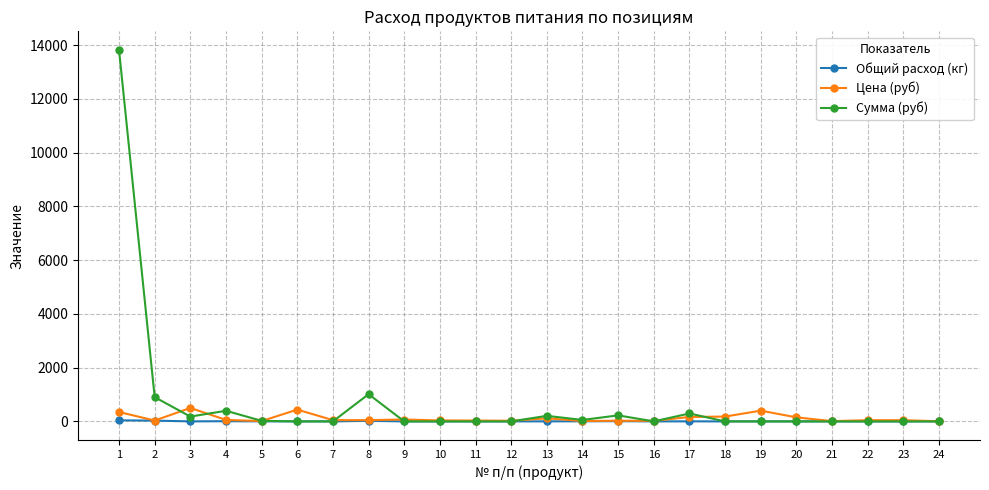

What is the difference between the second highest and second lowest values in the Цена (руб) series?

428.9